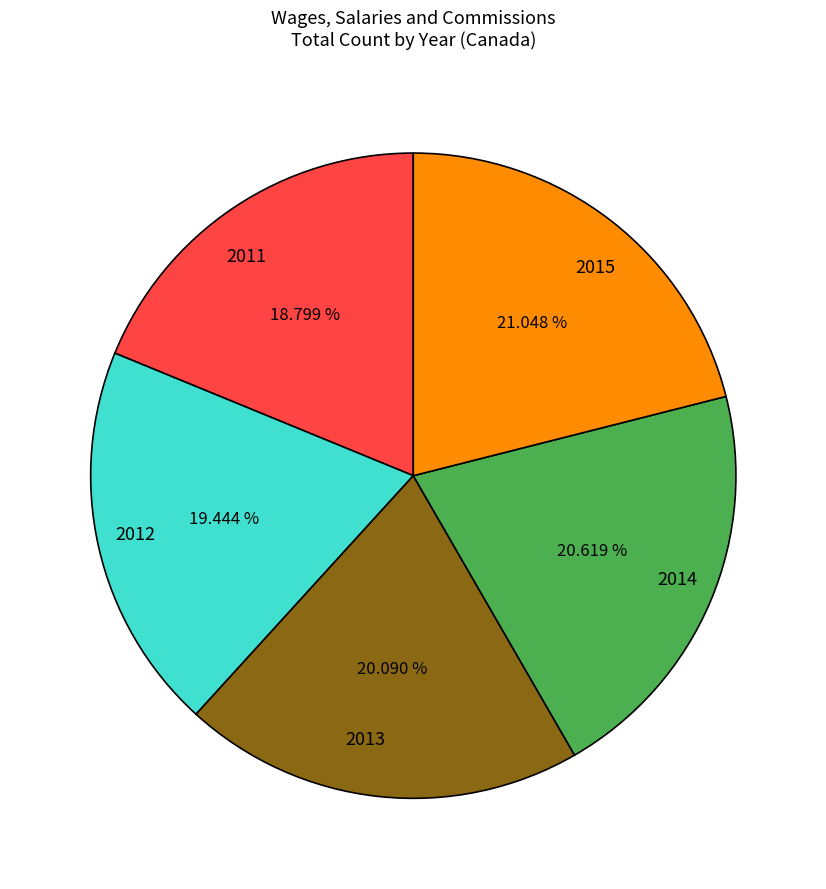

To the nearest percent, what percentage of the pie is 2011?

19%